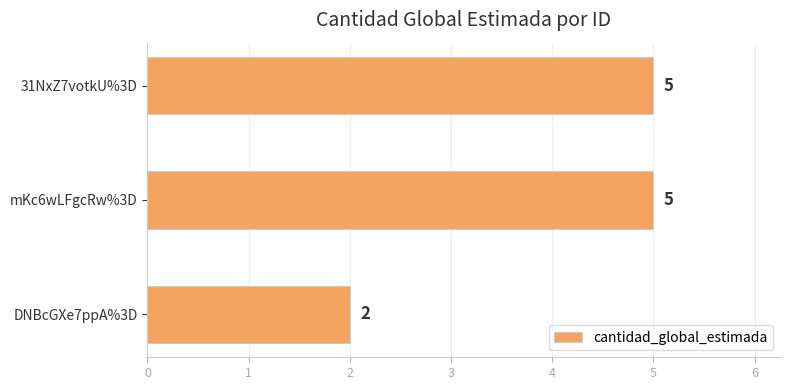

What is the sum of all values?

12